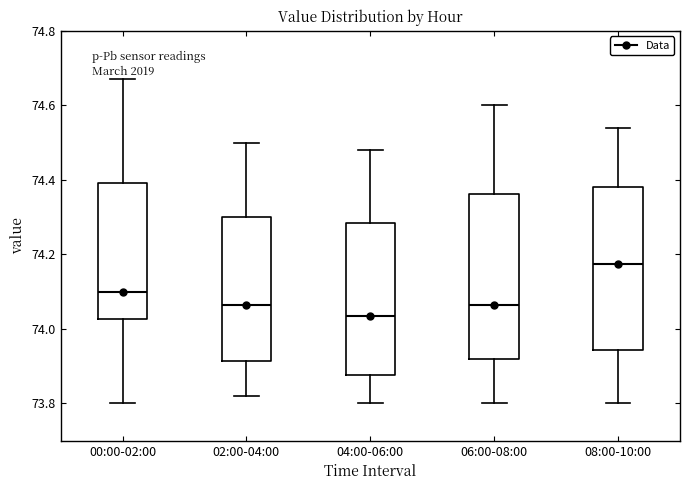

Reading left to right, read every box against the y-axis: the position of its median line, the range the box covers, and the ends of its whiskers. The values are not printed on the chart, so give them approximately, as read against the axis.

00:00-02:00: median 74.10, box 74.02 to 74.40, whiskers 73.80 to 74.68
02:00-04:00: median 74.06, box 73.92 to 74.30, whiskers 73.82 to 74.50
04:00-06:00: median 74.04, box 73.88 to 74.28, whiskers 73.80 to 74.48
06:00-08:00: median 74.06, box 73.92 to 74.36, whiskers 73.80 to 74.60
08:00-10:00: median 74.18, box 73.94 to 74.38, whiskers 73.80 to 74.54